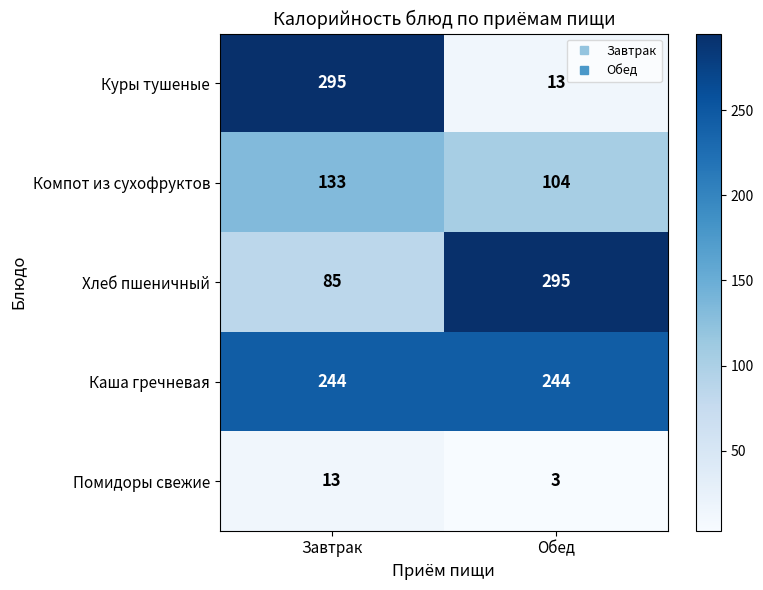

The Каша гречневая series shows 244 at Завтрак. True or false?

True